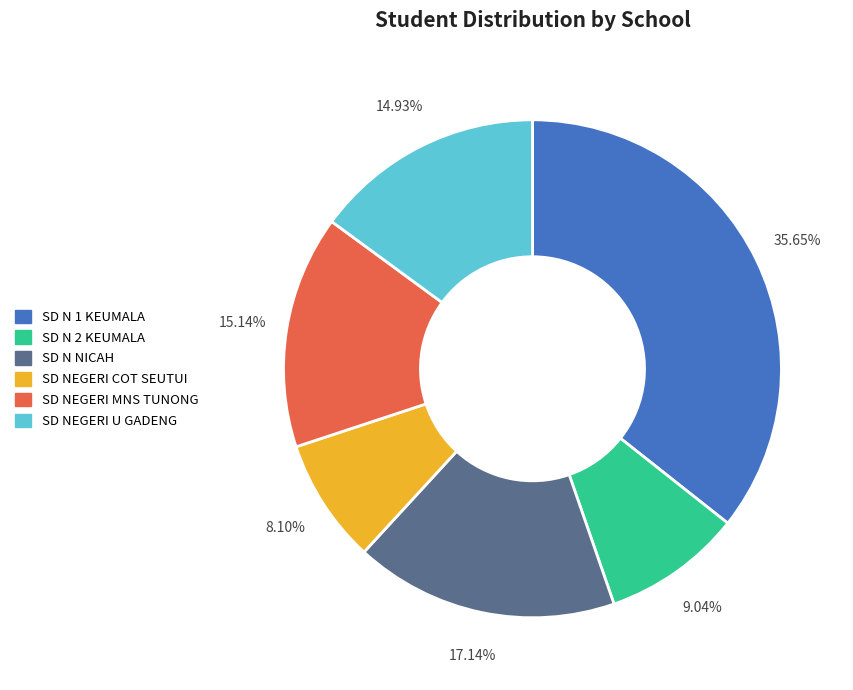

What is the smallest slice in the pie chart?

SD NEGERI COT SEUTUI